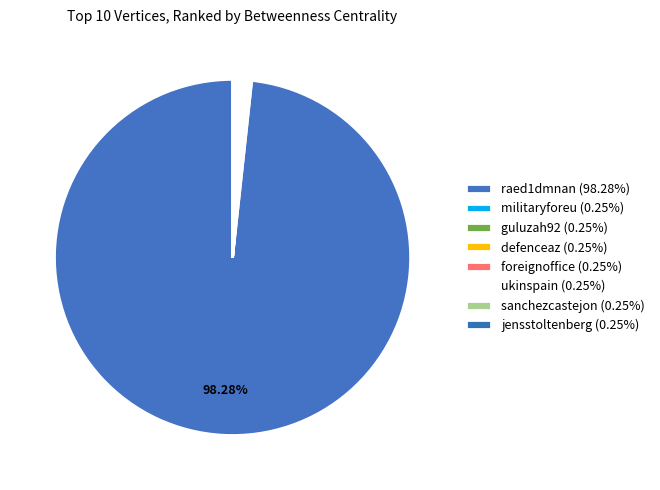

Is it true that raed1dmnan is 92% of the pie?

False